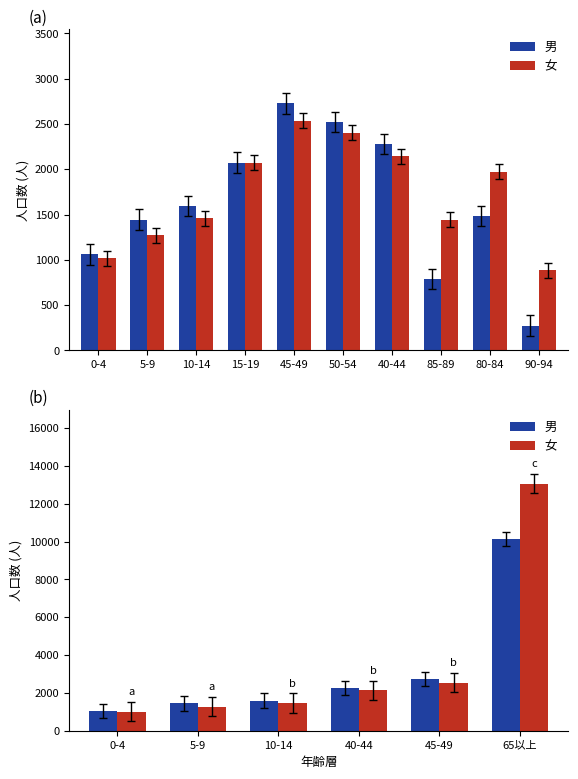

How many data points does each series have?

6